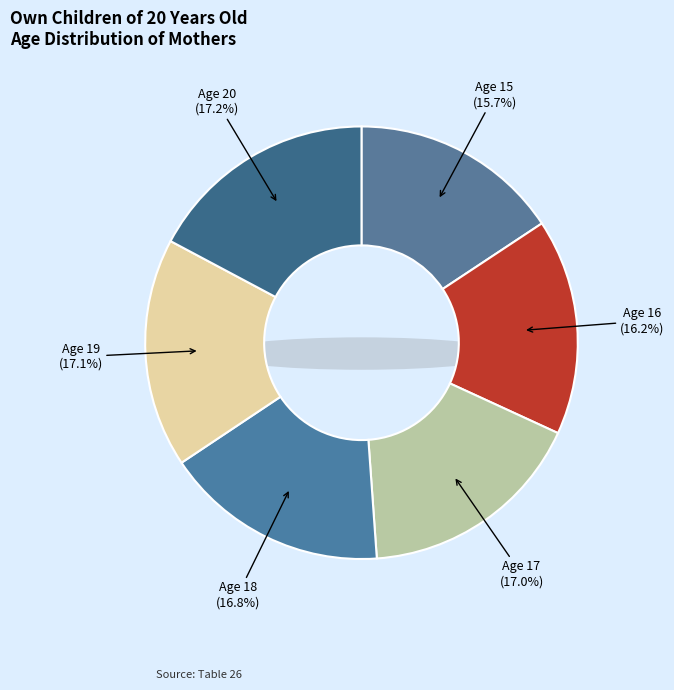

The Age 19 slice represents 1% of the pie. True or false?

False